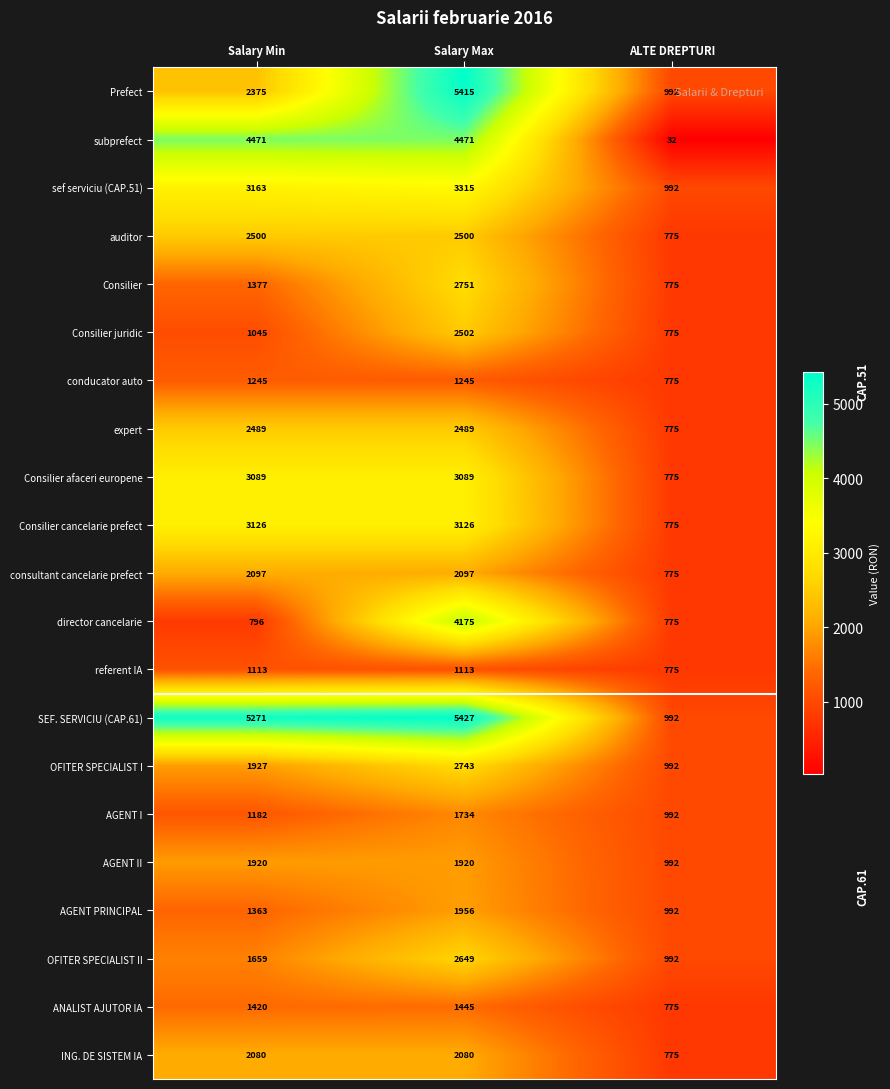

At which label does AGENT I reach its peak?

Salary Max